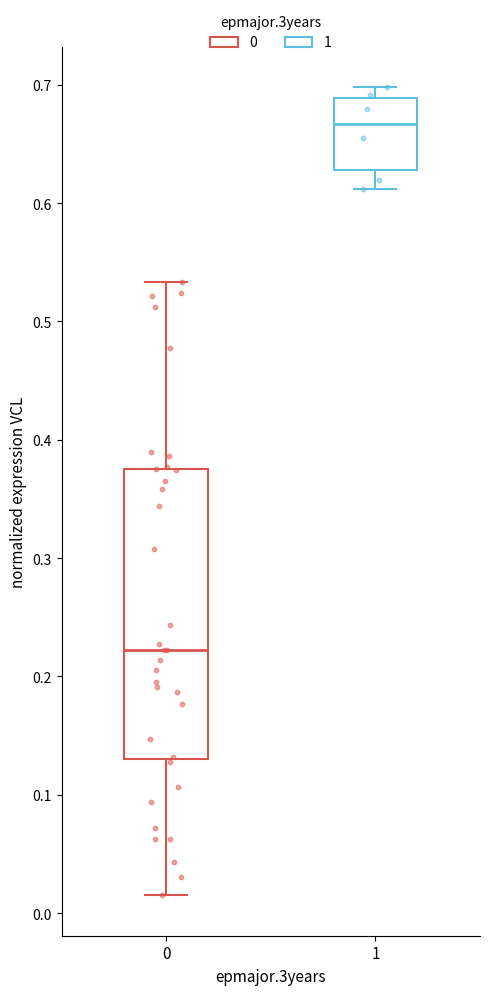

Reading left to right, transcribe this box plot: for each box, give where its median line is, the range the box spans, and where its two whiskers end, as read against the y-axis. The values are not printed on the chart, so give them approximately, as read against the axis.

0: median 0.22, box 0.13 to 0.37, whiskers 0.02 to 0.53
1: median 0.67, box 0.63 to 0.69, whiskers 0.61 to 0.70